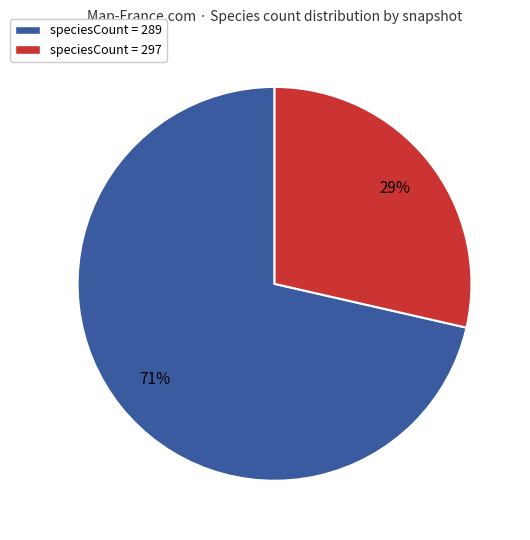

Count the number of slices in the pie.

2